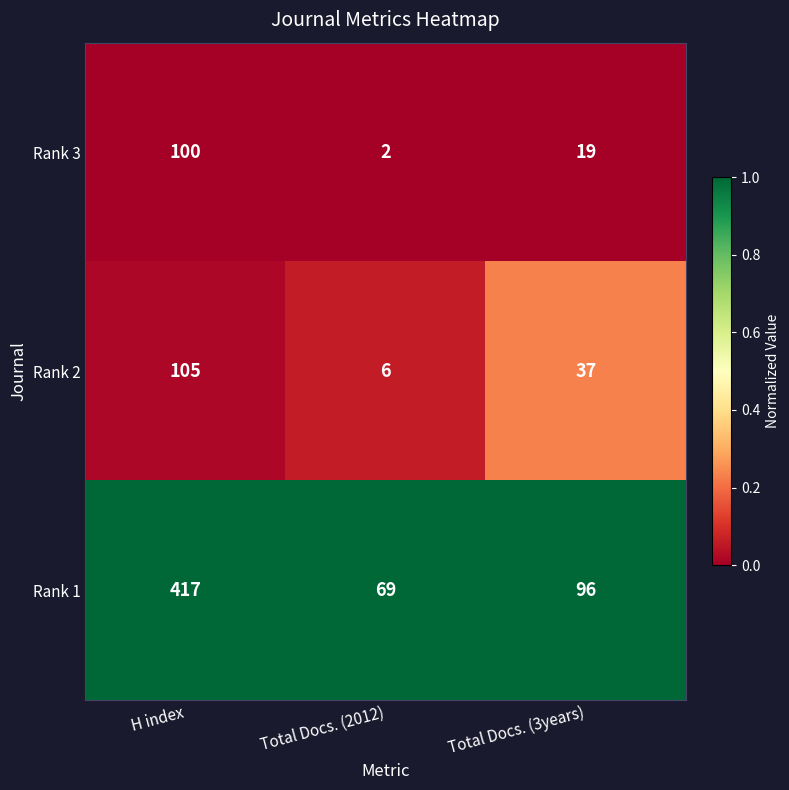

True or false: Rank 1 has a value of 636 at H index.

False